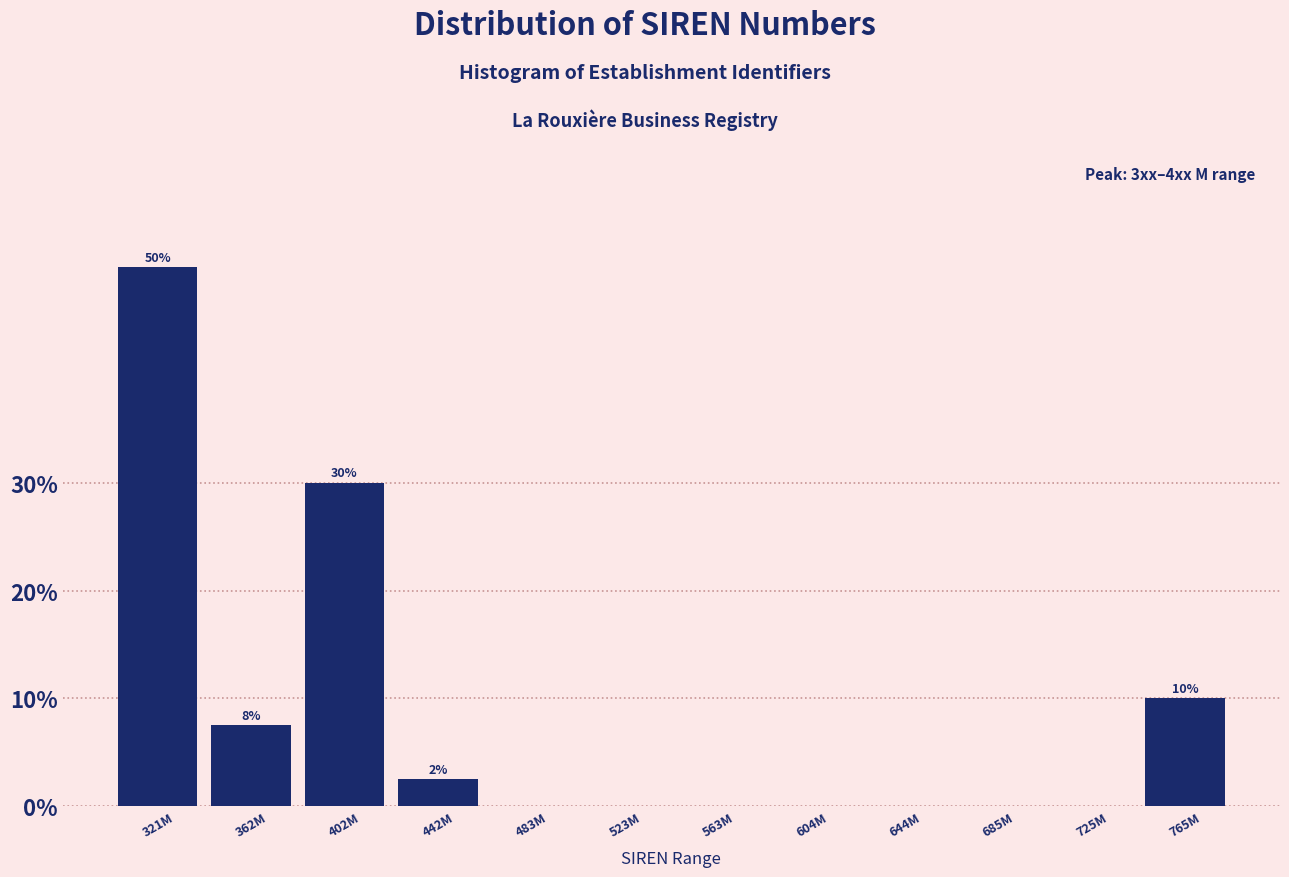

Reading right to left, what are all the values shown in this chart?

765M=10.0	725M=0.0	685M=0.0	644M=0.0	604M=0.0	563M=0.0	523M=0.0	483M=0.0	442M=2.5	402M=30.0	362M=7.5	321M=50.0